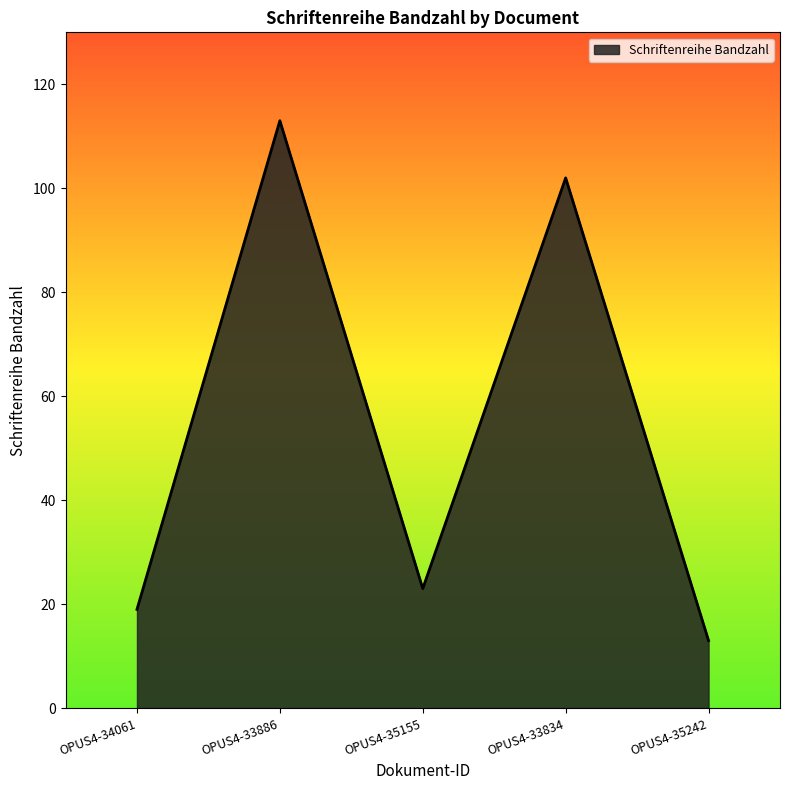

List the labels in order of value, smallest first.

OPUS4-35242, OPUS4-34061, OPUS4-35155, OPUS4-33834, OPUS4-33886